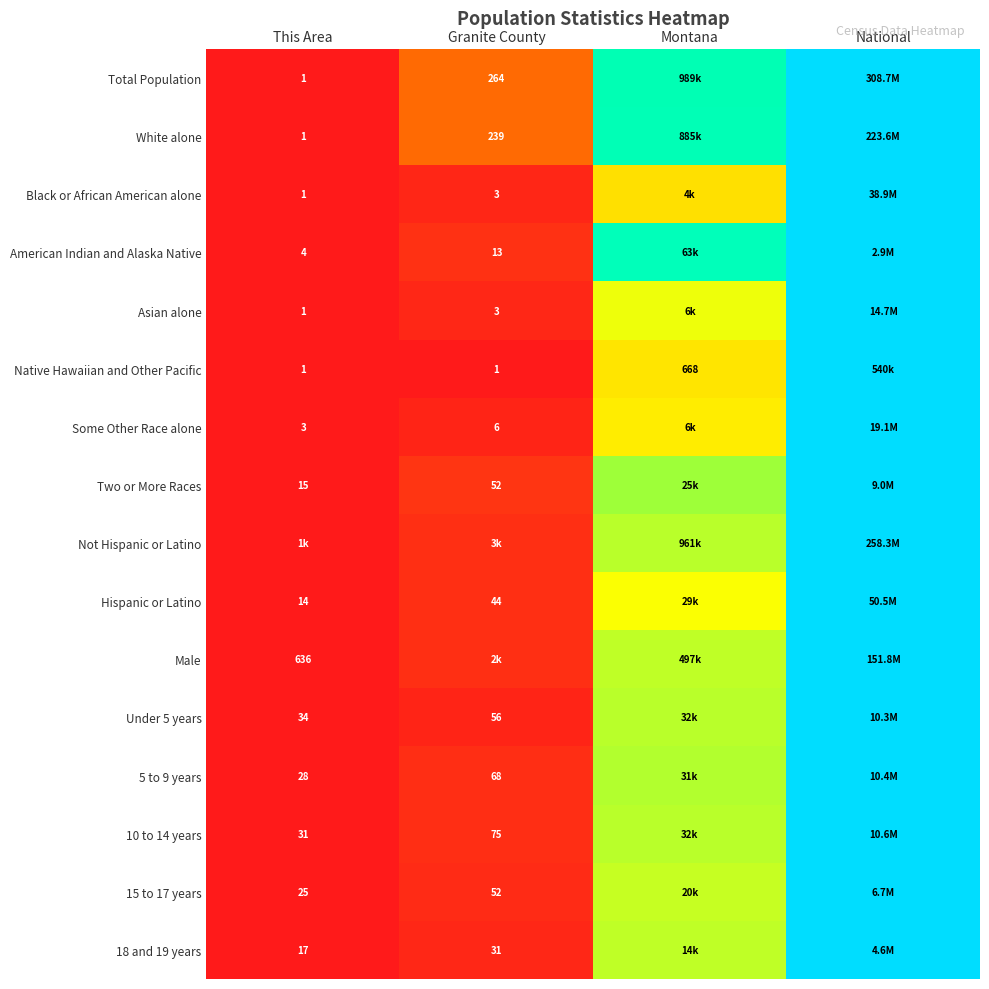

Which has a higher value, Granite County or This Area?

Granite County